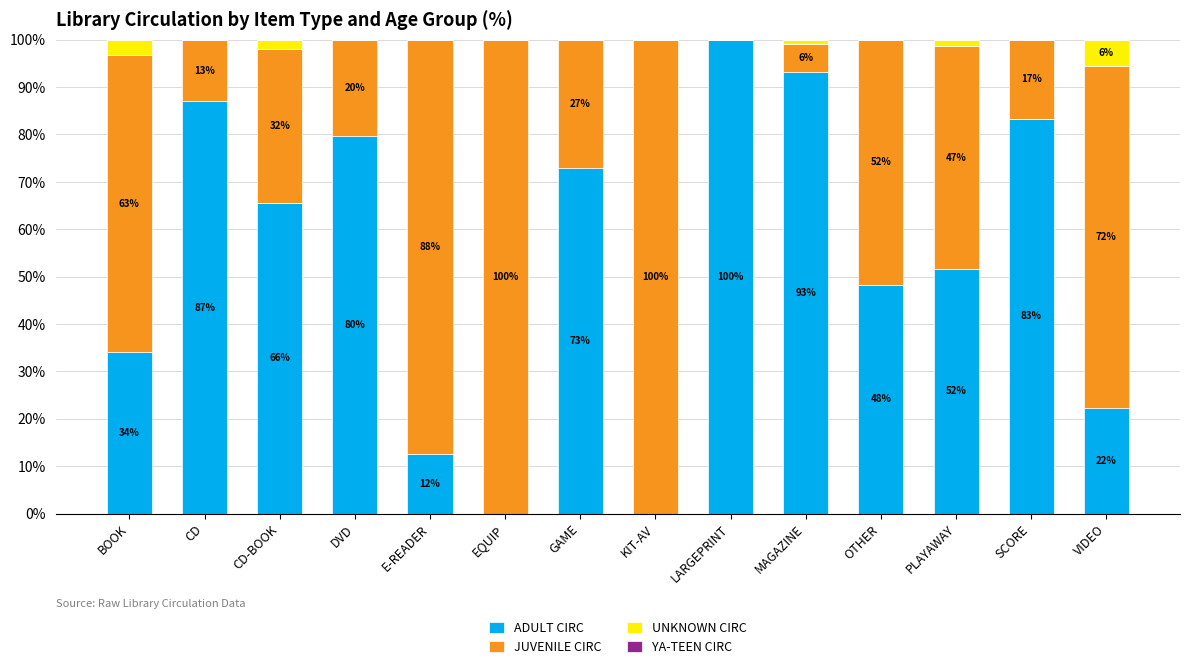

What is the highest value of the ADULT CIRC series?

99.9